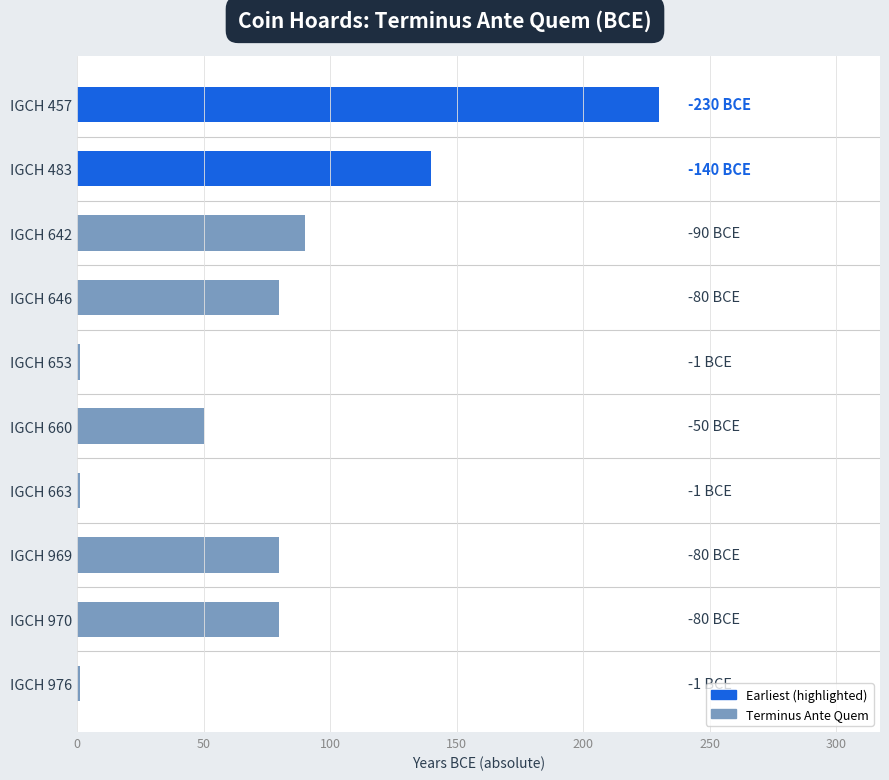

What is the change in value from IGCH 642 to IGCH 969?

-10